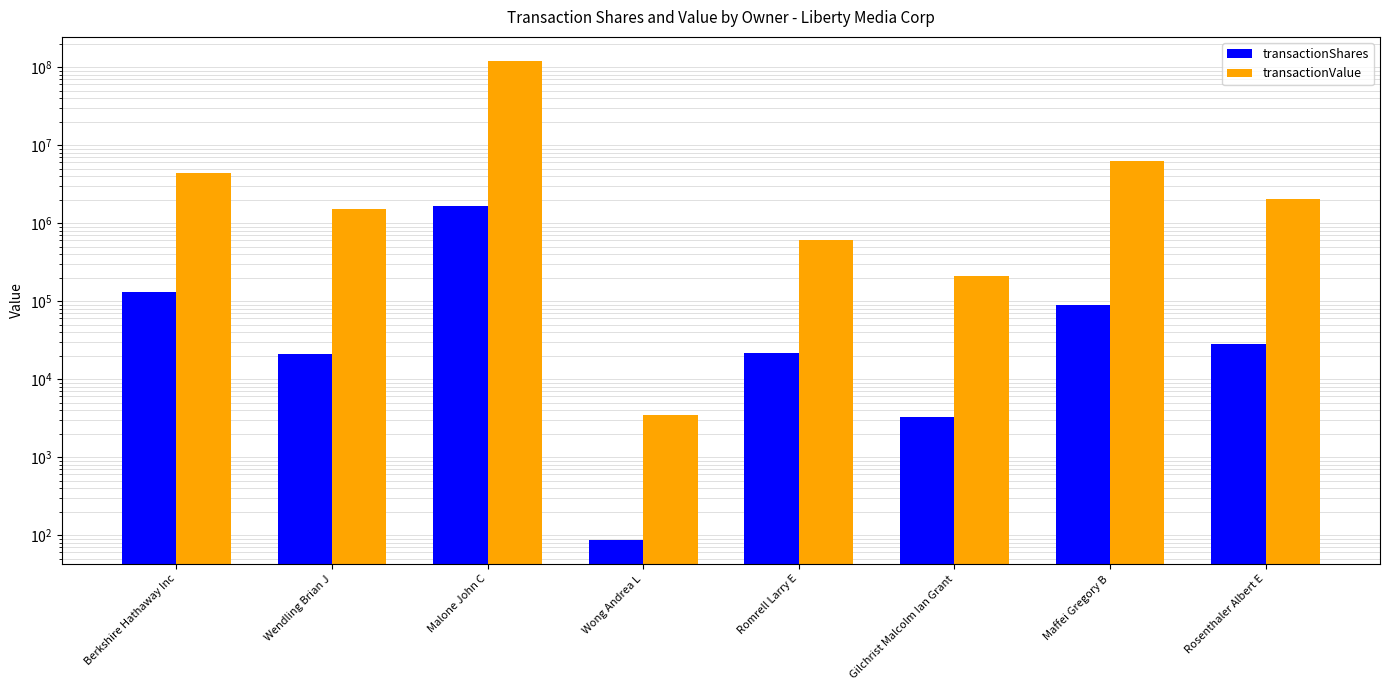

Is it true that transactionShares equals 34099 at Romrell Larry E?

False